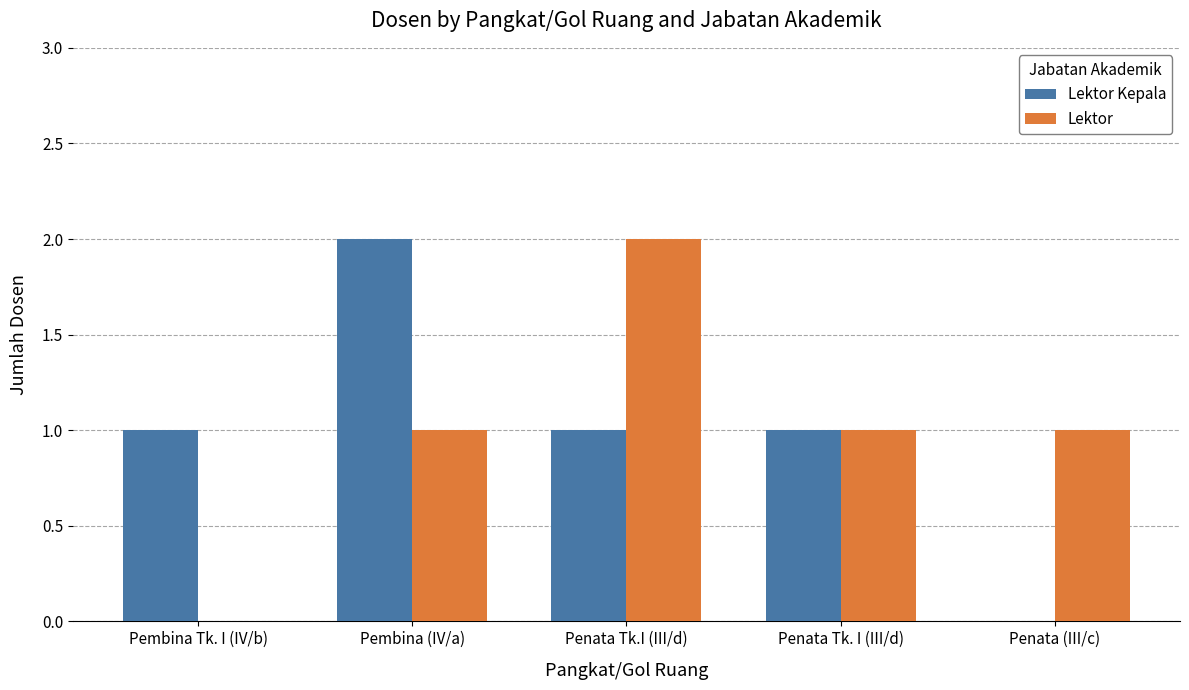

Is the value of Lektor Kepala at Penata (III/c) greater than the value of Lektor at Penata Tk. I (III/d)?

No